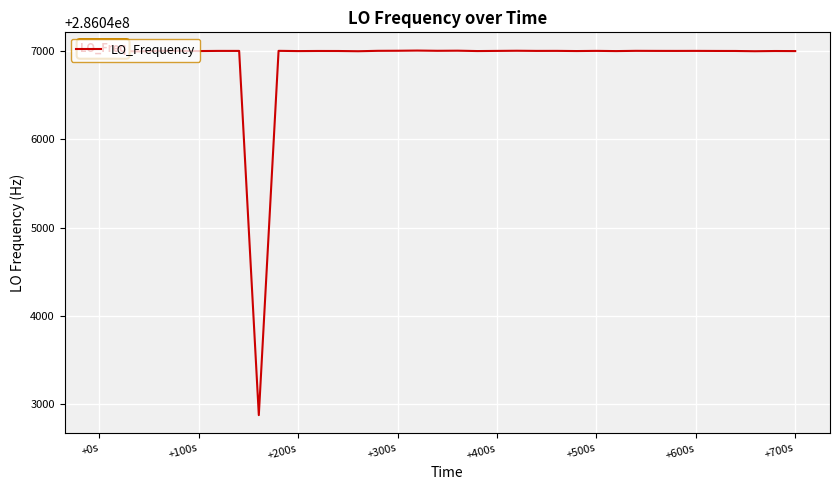

What is the difference between the maximum and minimum values?

4124.7